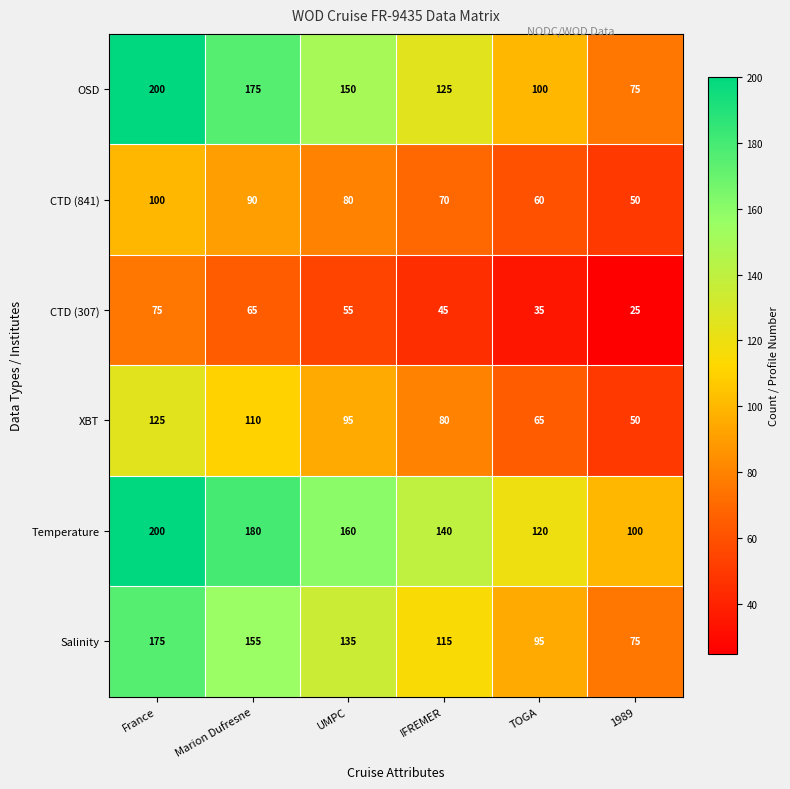

Rank the categories by Salinity value from highest to lowest.

France, Marion Dufresne, UMPC, IFREMER, TOGA, 1989